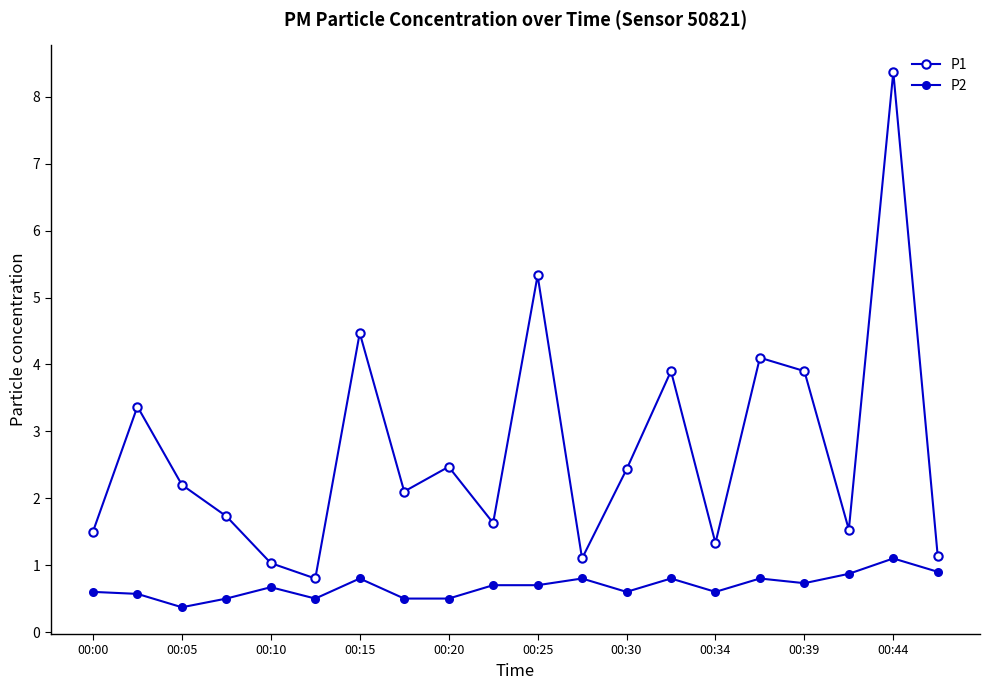

How many interior local peaks does the P1 series have?

7